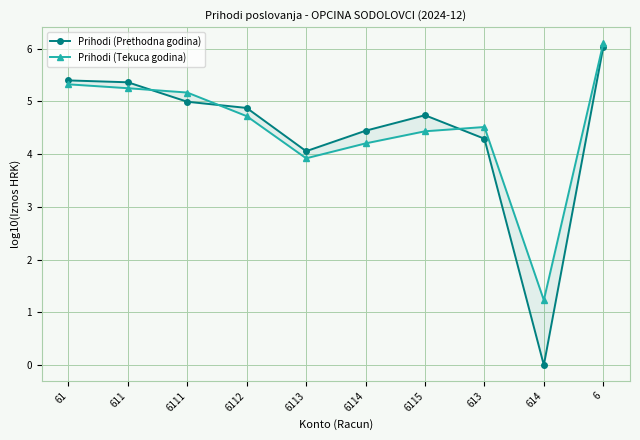

The Prihodi (Tekuca godina) series shows 1.2 at 614. True or false?

True